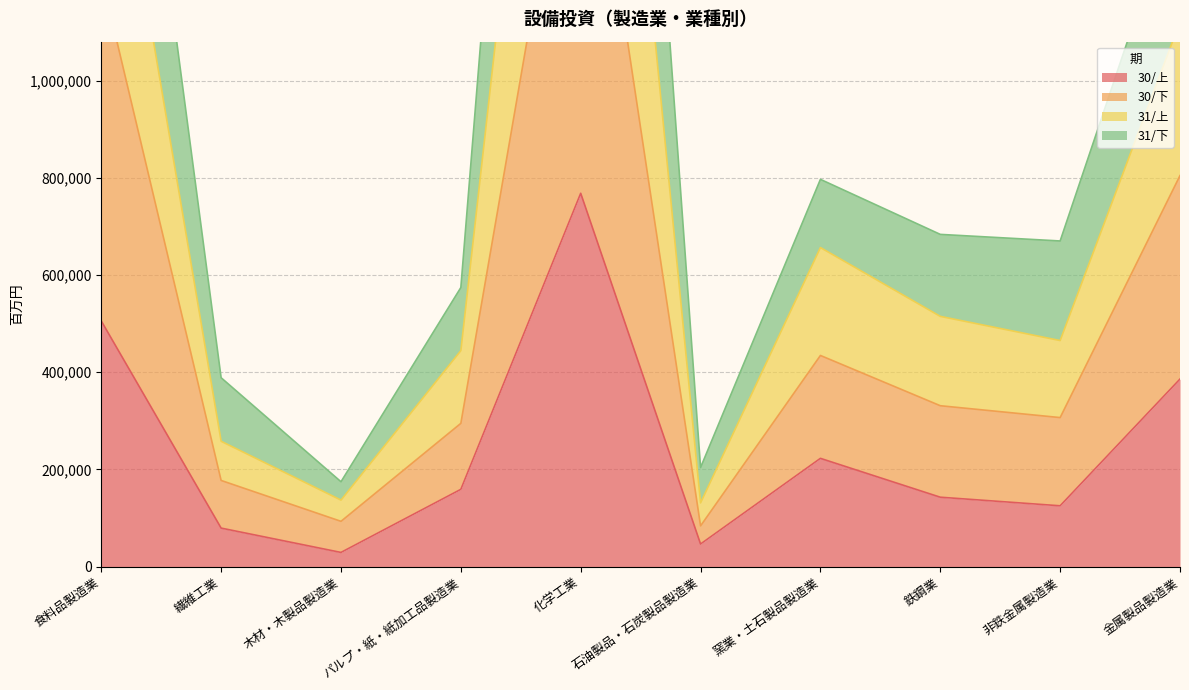

At which label is 30/上 closest to 398521?

金属製品製造業